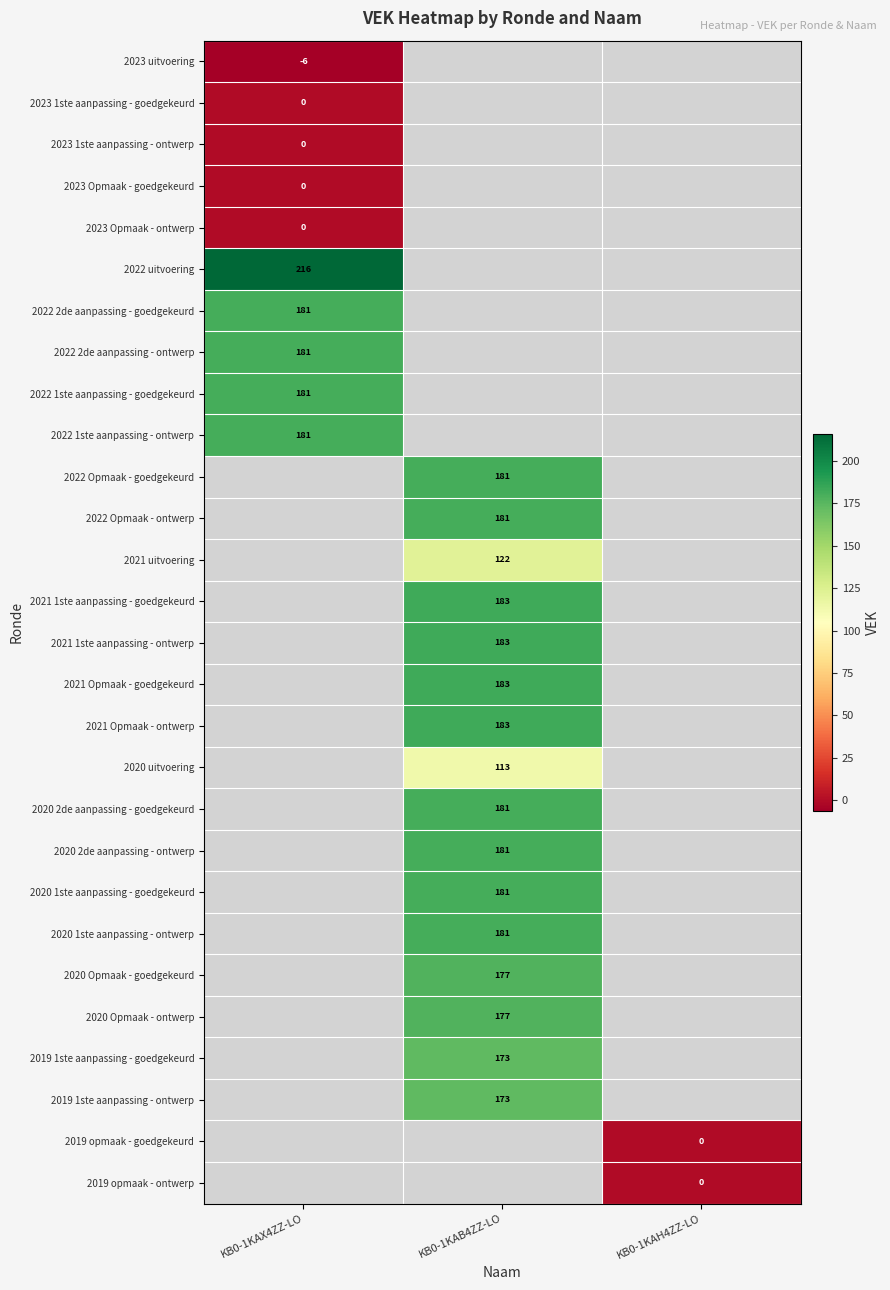

The value of 2021 Opmaak - ontwerp at KB0-1KAB4ZZ-LO is 289. True or false?

False